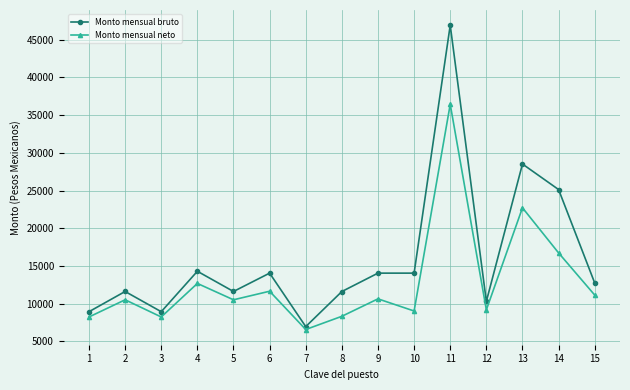

At how many categories does at least one series exceed 41361?

1